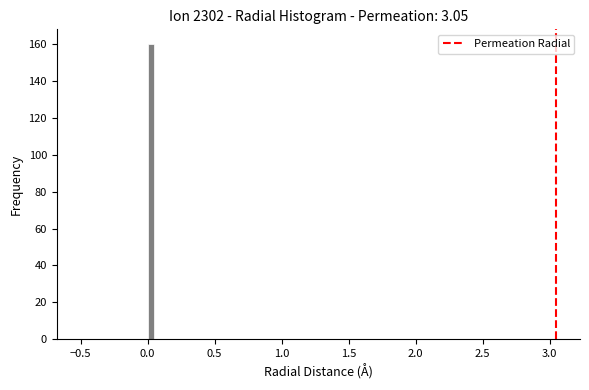

Read against the x-axis, roughly where is the centre of the tallest bar?

0.05